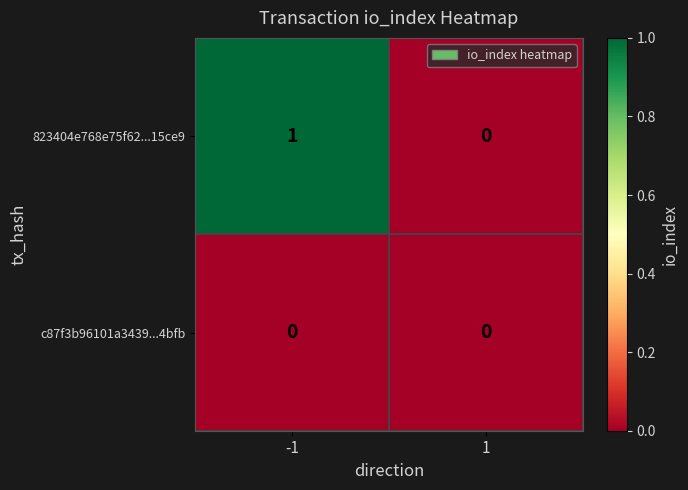

List the series in order of their peak value, lowest first.

c87f3b96101a3439...4bfb, 823404e768e75f62...15ce9